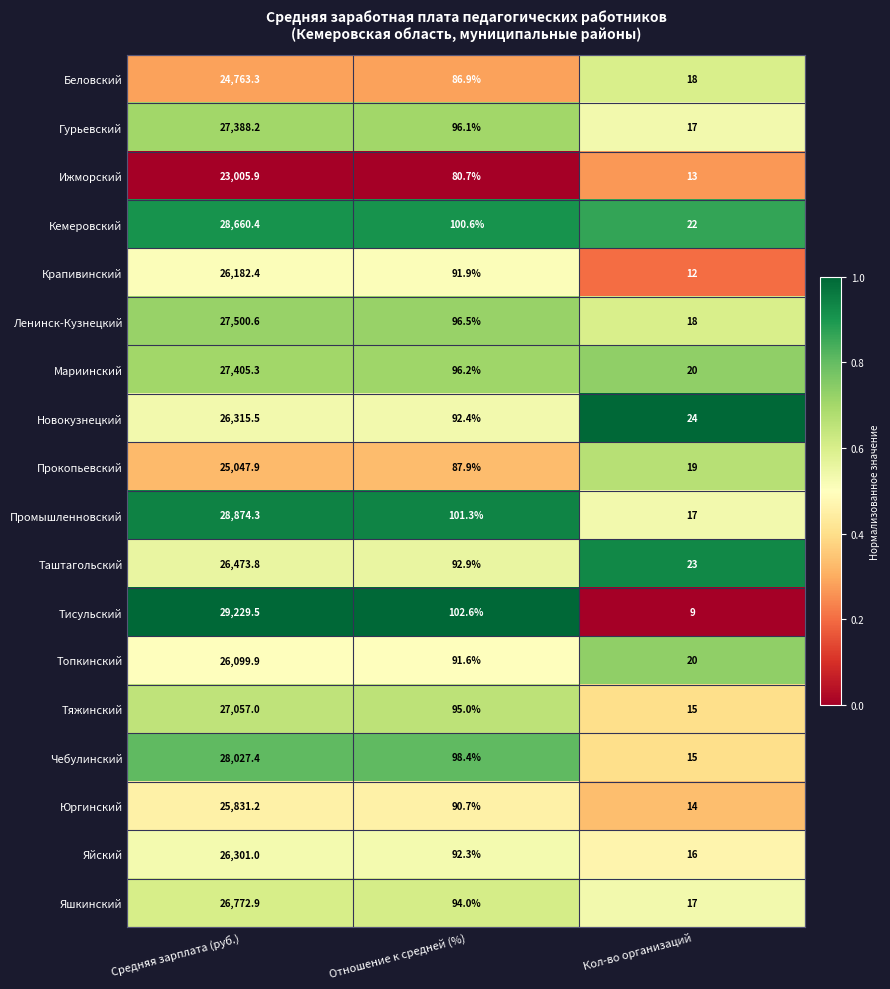

At which category does the chart reach its peak across all series?

Средняя зарплата (руб.)